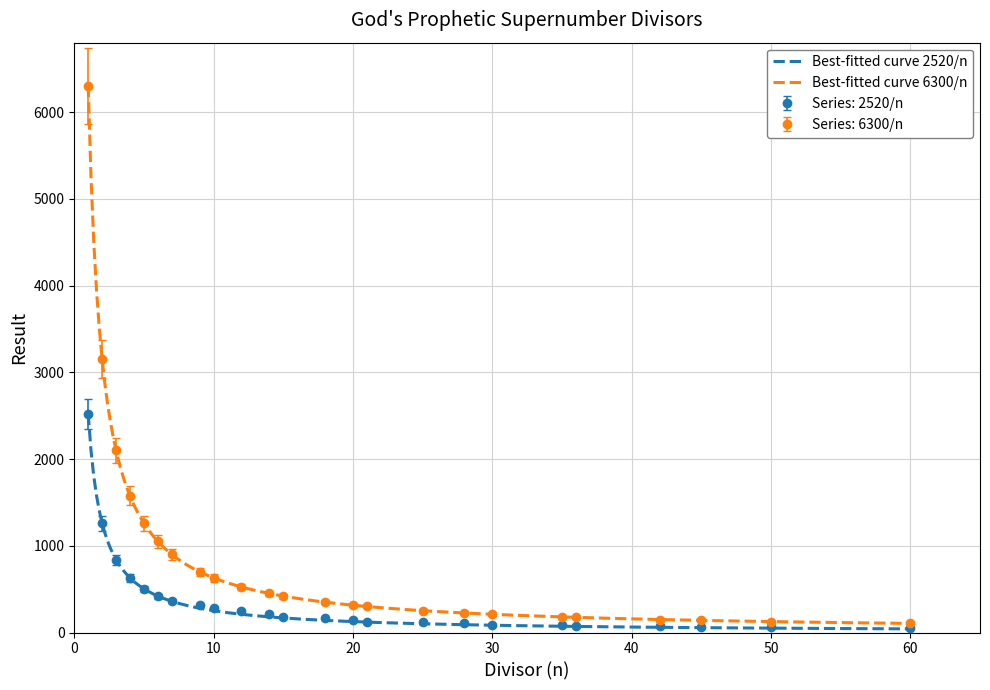

Which label corresponds to the smallest value in the chart?

60